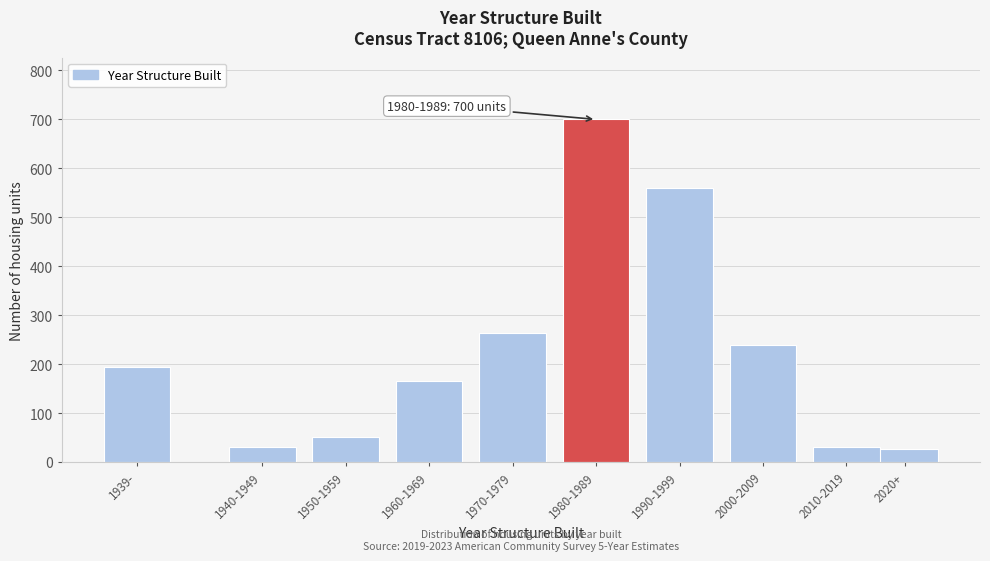

Reading left to right, list all the values displayed in this chart.

1939-=194	1940-1949=30	1950-1959=52	1960-1969=165	1970-1979=263	1980-1989=700	1990-1999=559	2000-2009=239	2010-2019=30	2020+=26